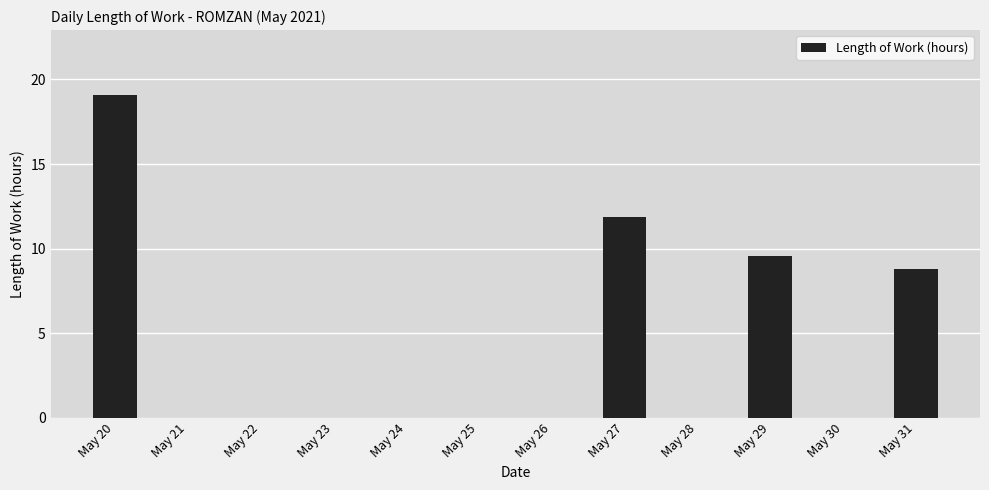

What is the difference between the values at May 31 and May 29?

0.7